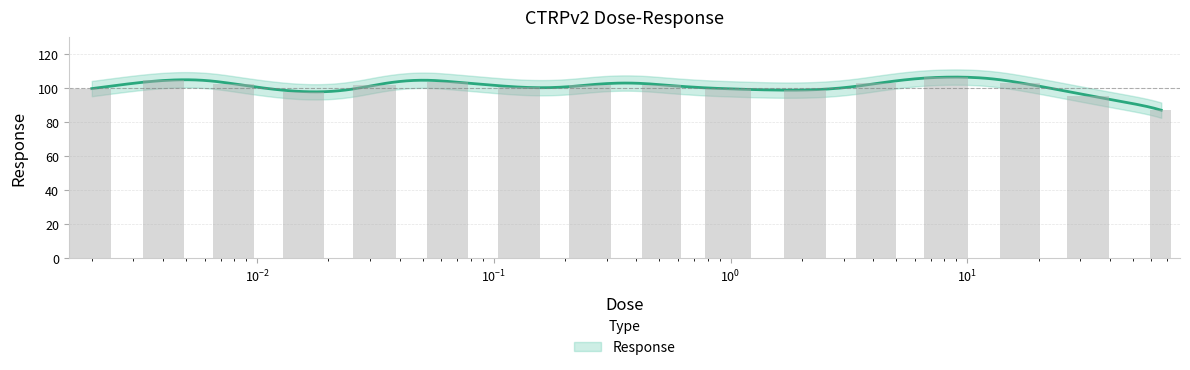

What is the minimum value shown in the chart?

87.0